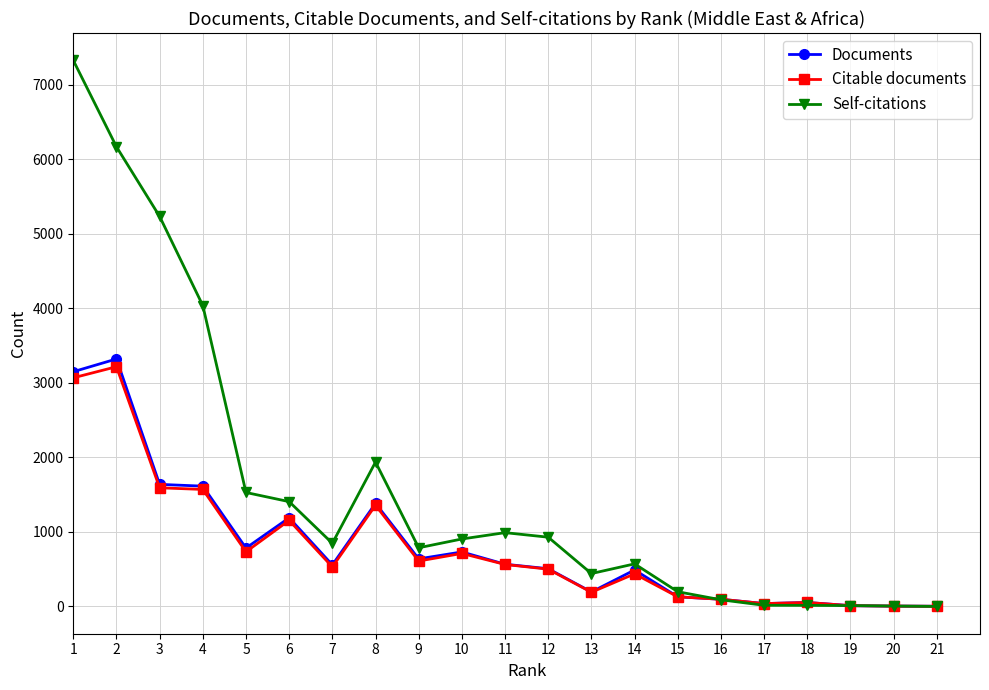

At how many categories does at least one series exceed 3534?

4